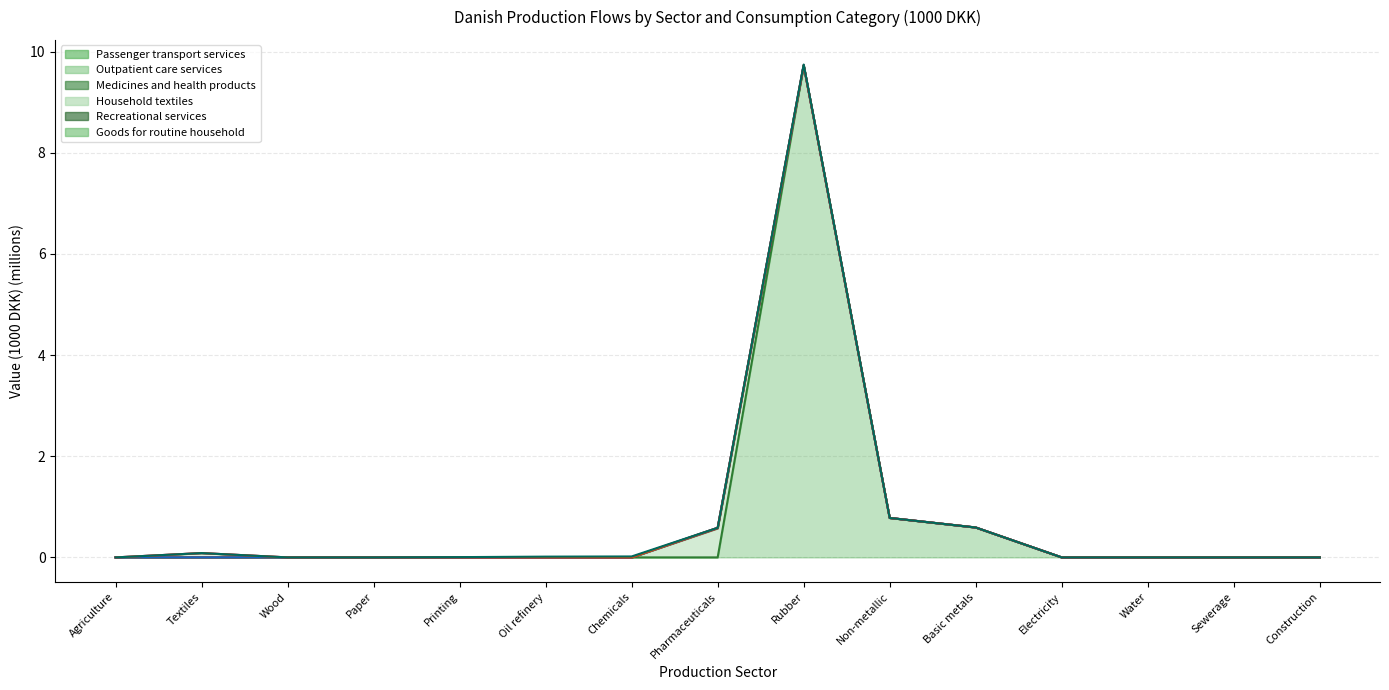

What is the highest value of the Goods for routine household (line) series?

9.7